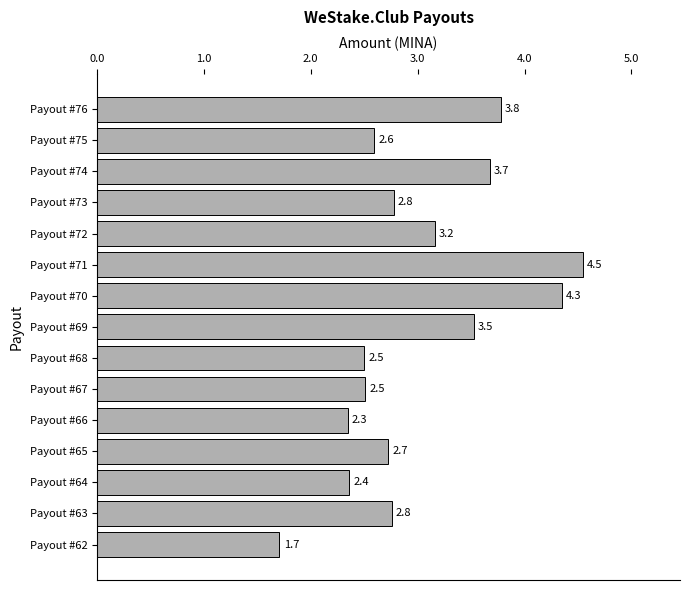

Between Payout #69 and Payout #76, which is larger?

Payout #76